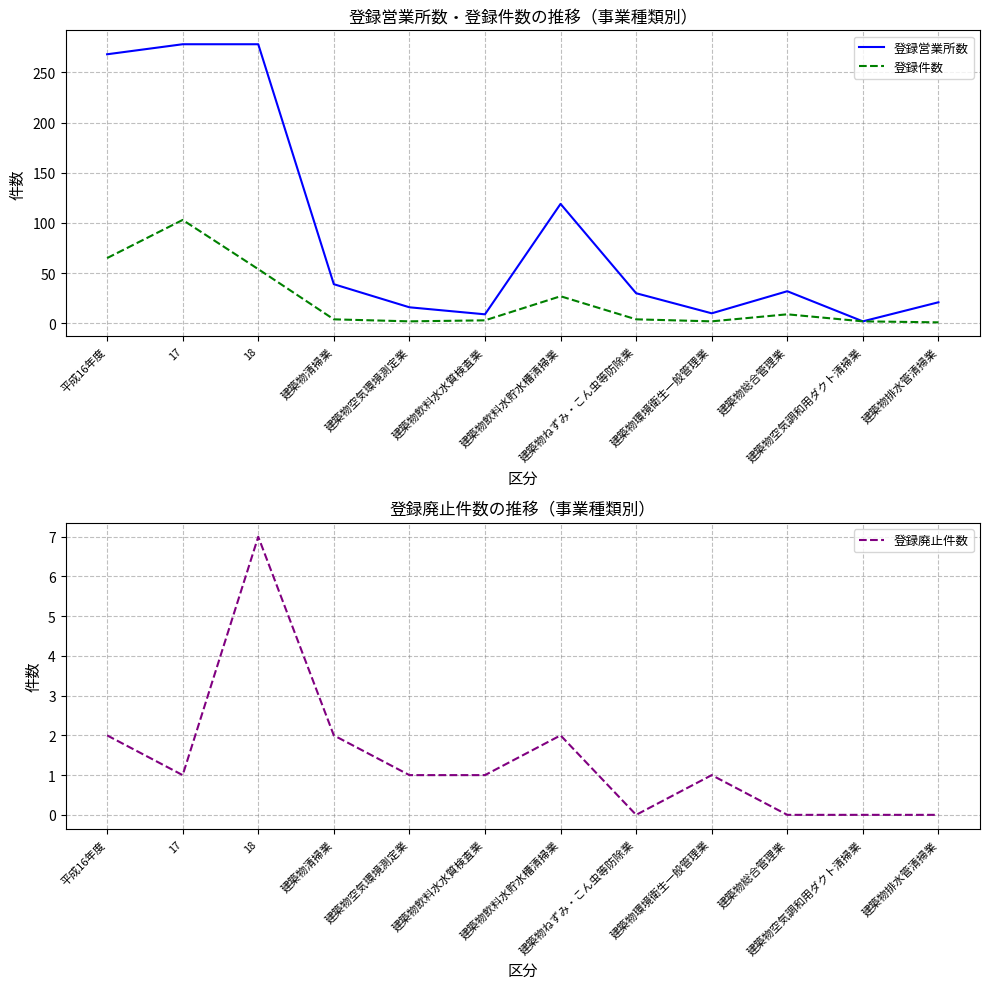

In 登録件数, how many points are higher than both neighbors (excluding endpoints)?

3